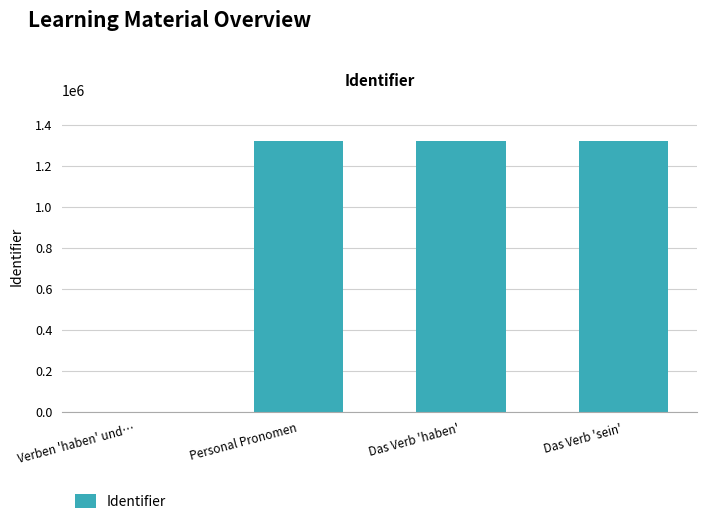

Is it true that the value at Das Verb 'haben' is 1323073?

True